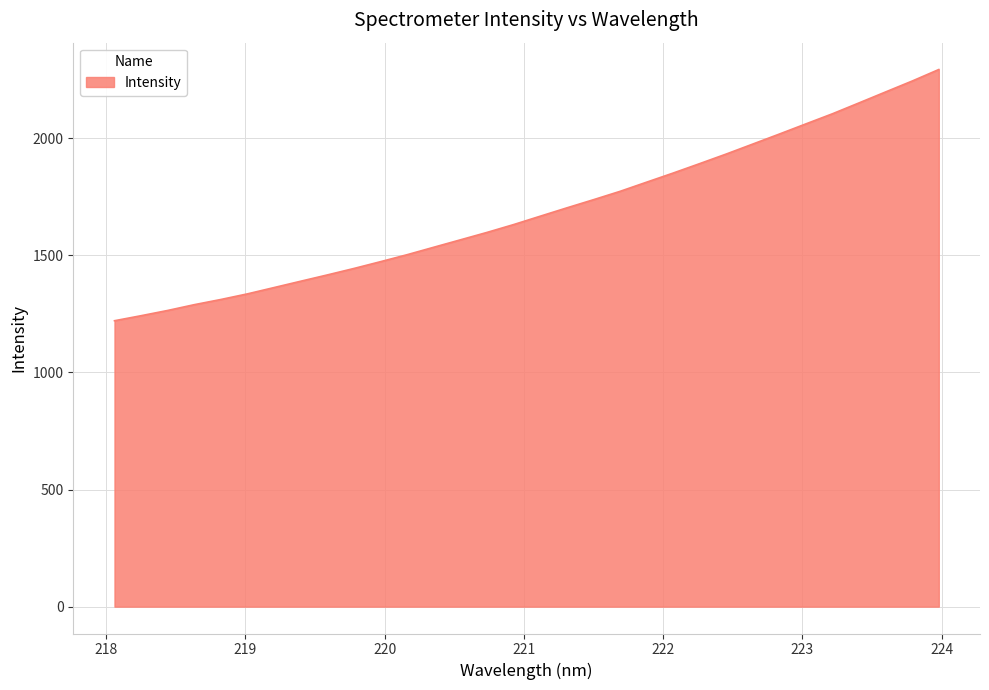

How many lines are shown in the chart?

1